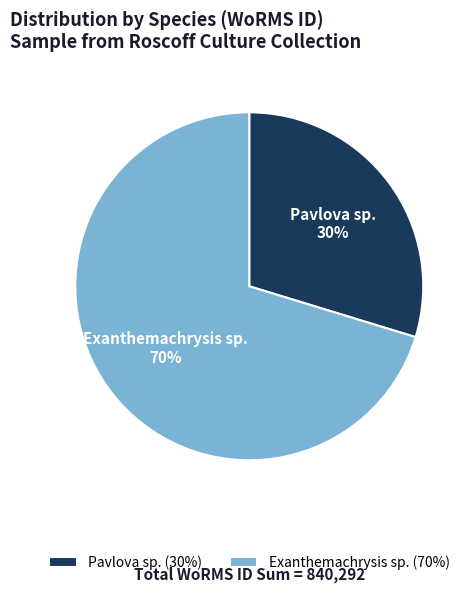

What percentage is the Exanthemachrysis sp. slice, to the nearest percent?

70%